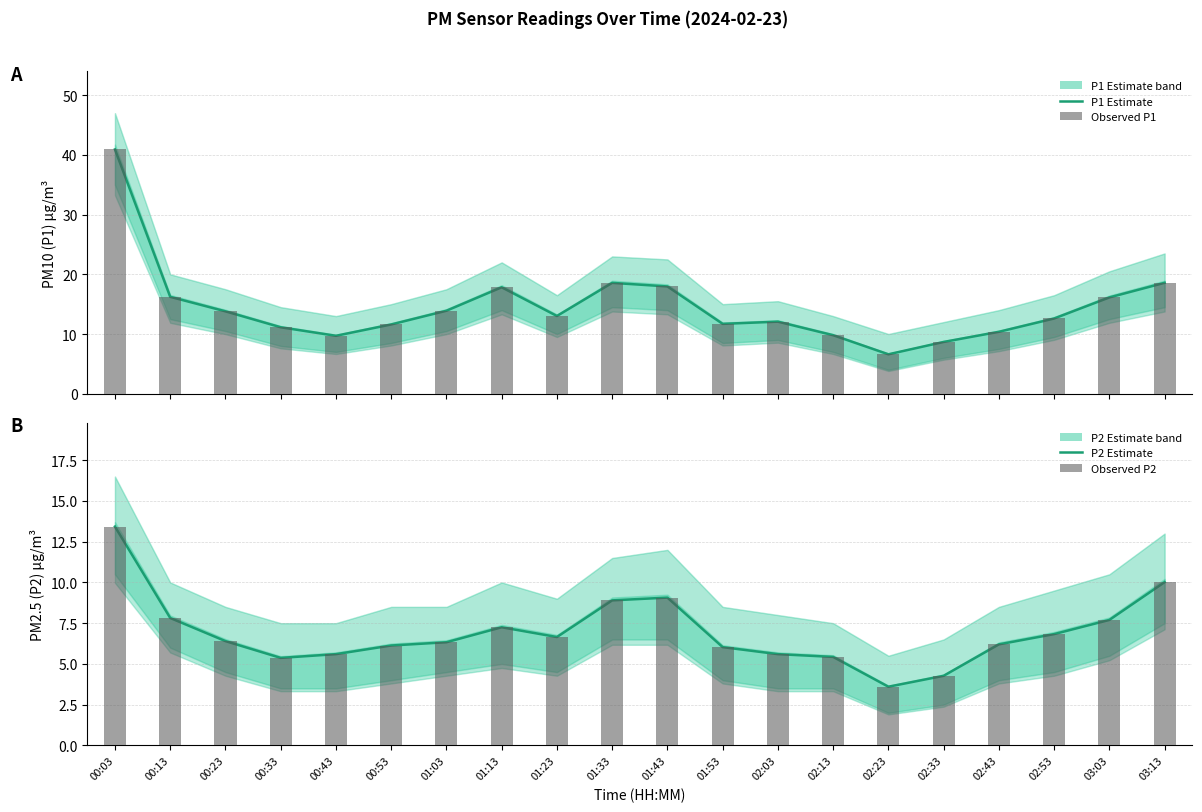

Are the bars grouped side by side (vs. stacked)?

Yes